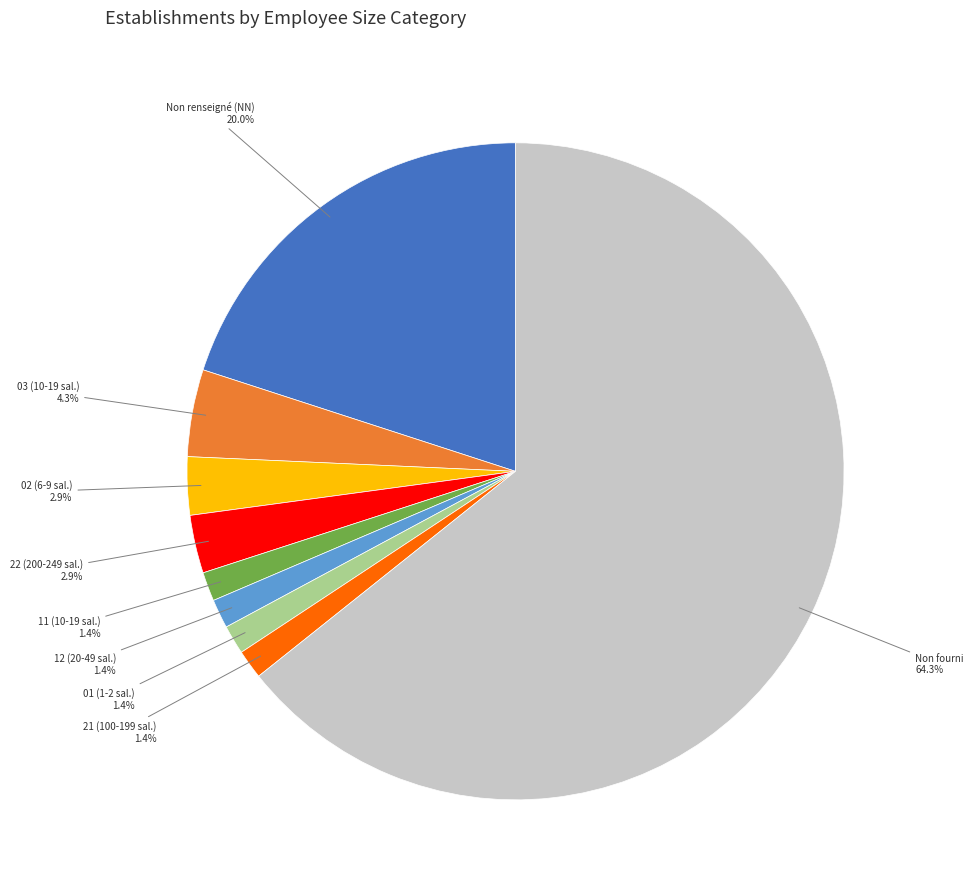

Is there any slice that represents more than half of the pie?

Yes